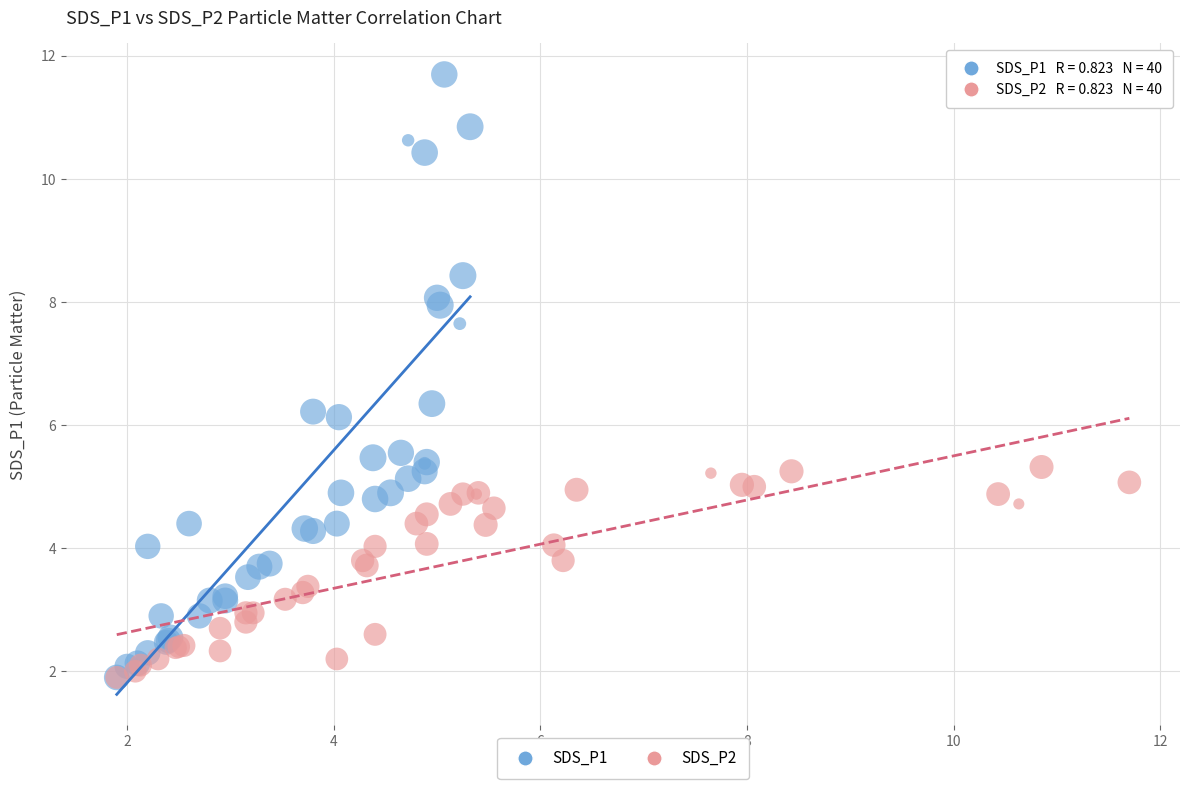

Which series has the largest Y range (max minus min)?

SDS_P1